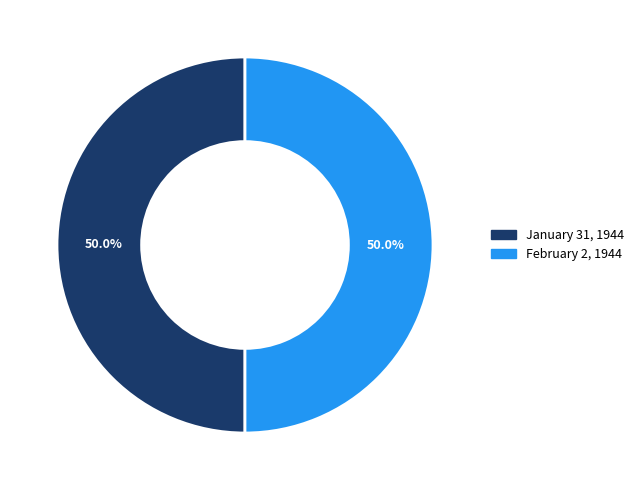

How much of the chart is everything except February 2, 1944?

50.0%